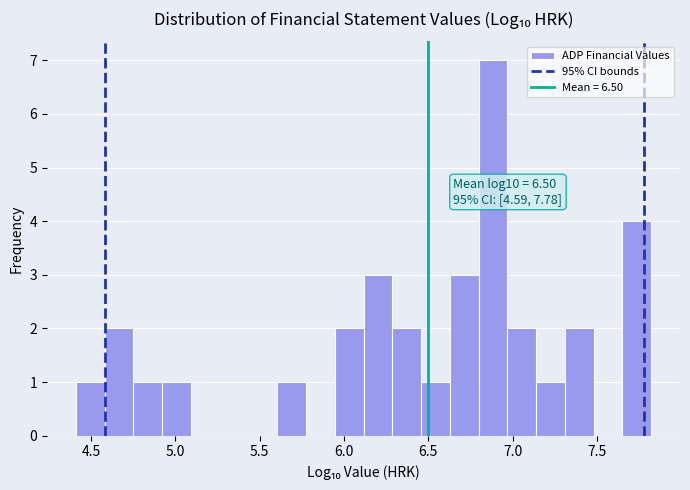

Read against the x-axis, roughly where is the centre of the tallest bar?

6.90